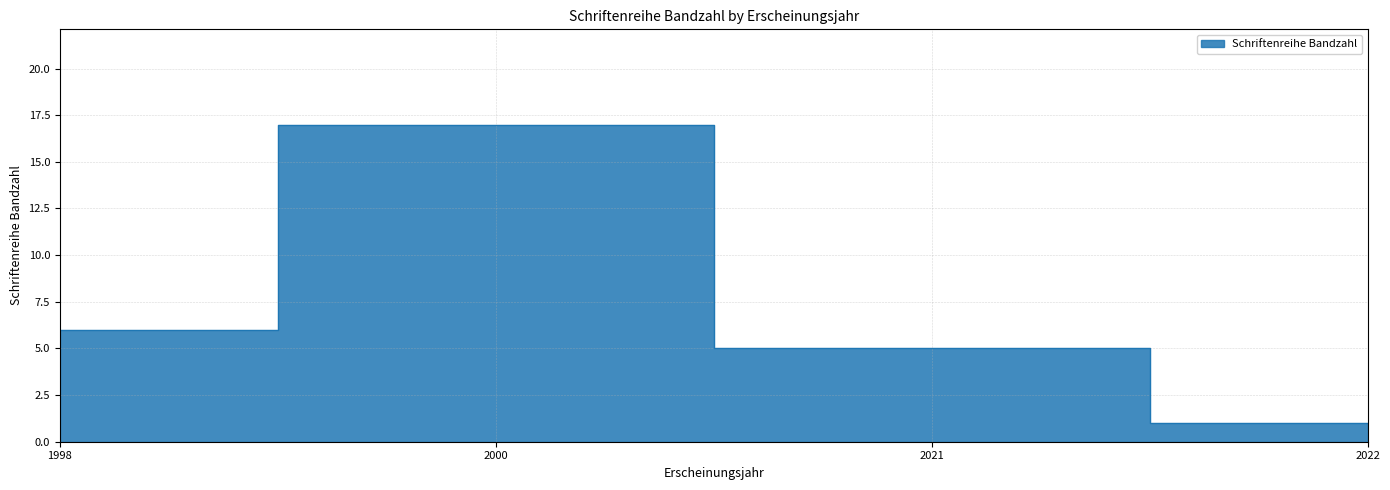

The value at 1998 is 6. True or false?

True